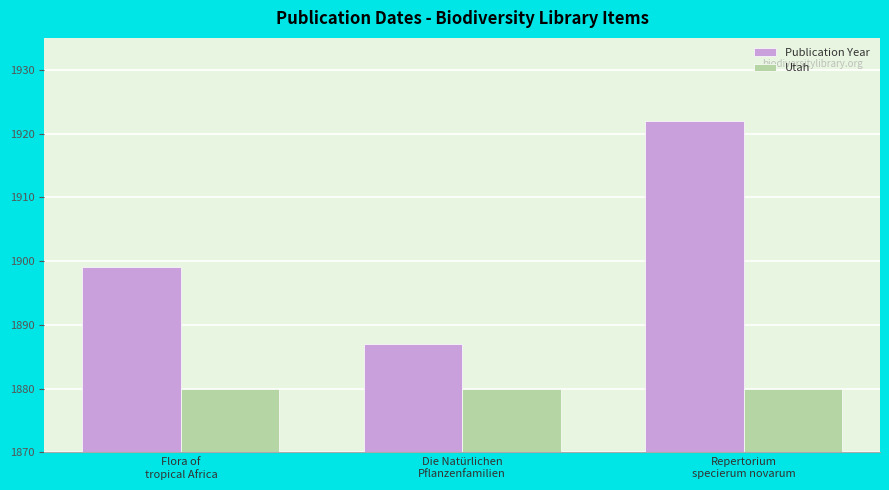

How many bars are there in each group?

2